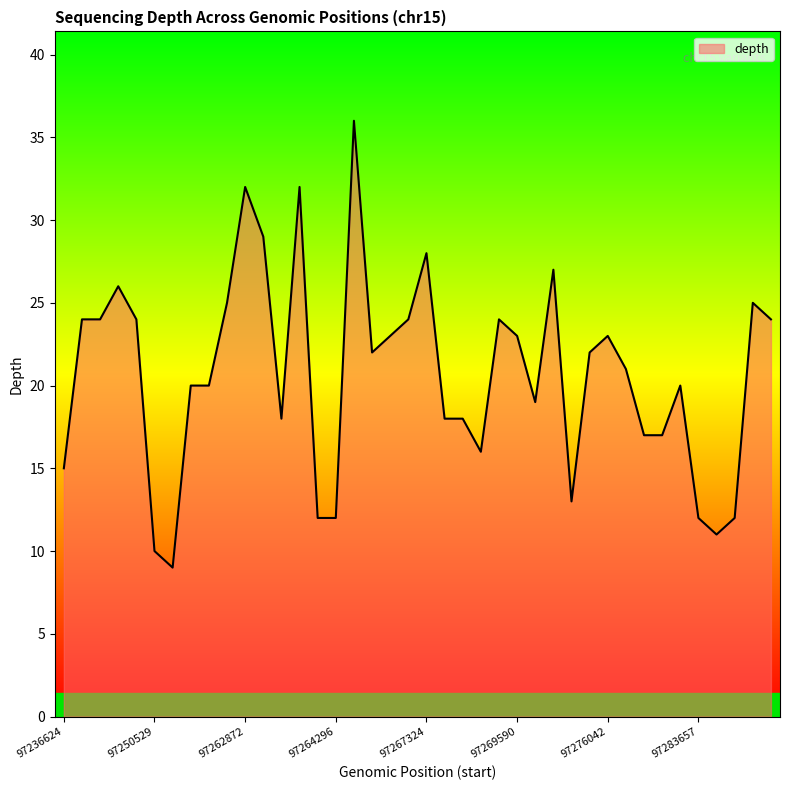

What is the greatest value displayed?

36